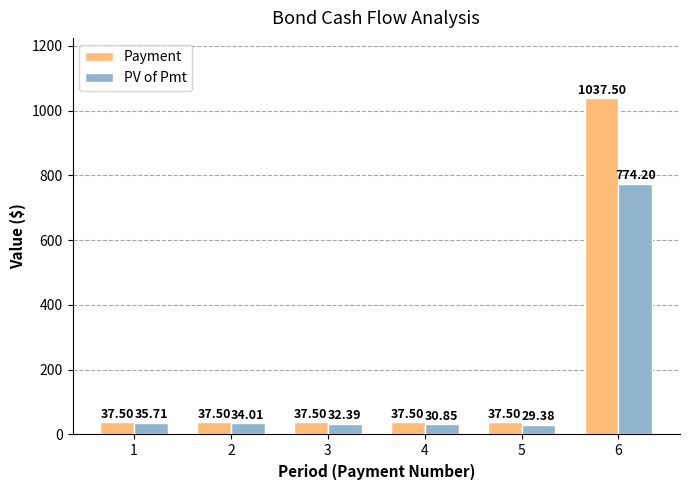

Is the value of Payment at 5 greater than the value of PV of Pmt at 2?

Yes